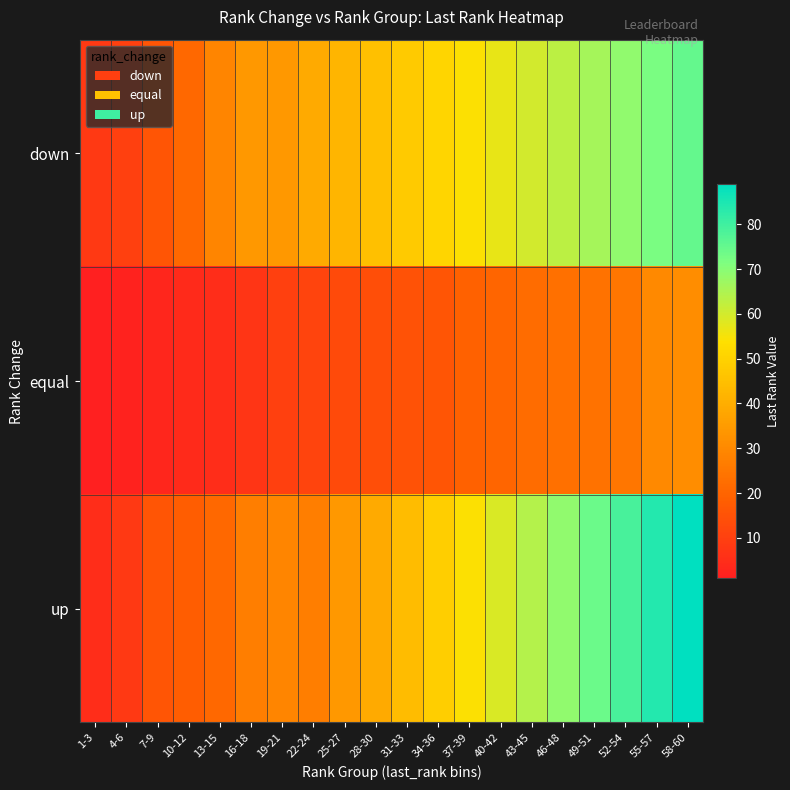

What is the spread (max minus min) of values at 16-18?

27